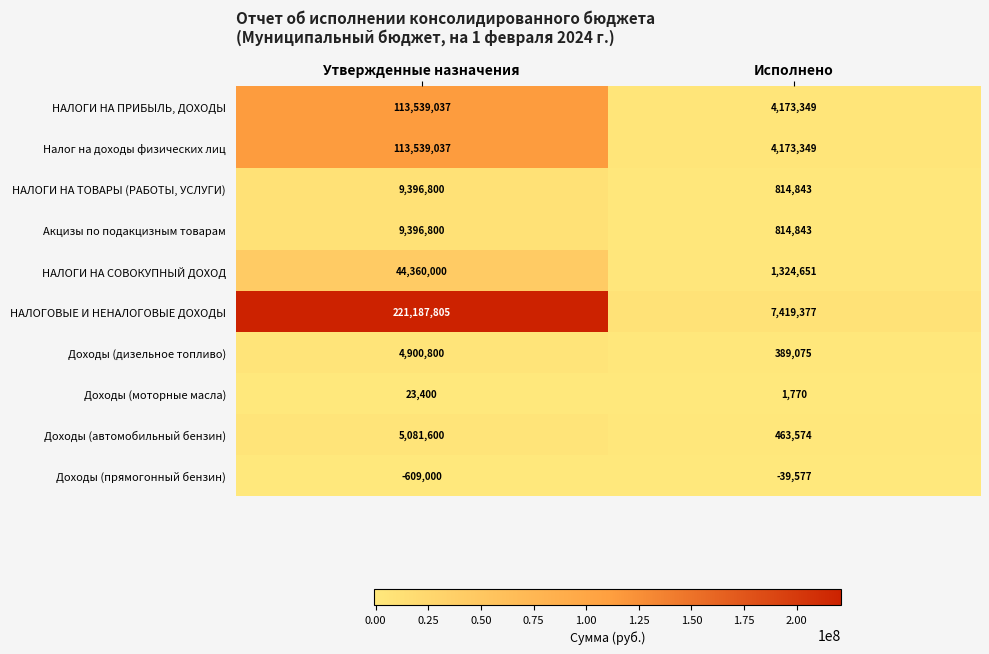

At which category is the sum across all series the highest?

Утвержденные назначения